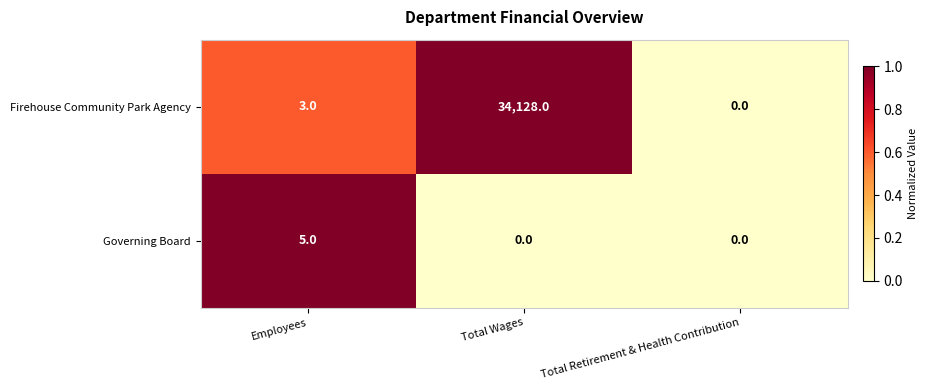

Which series changed the most between Employees and Total Retirement & Health Contribution?

Governing Board